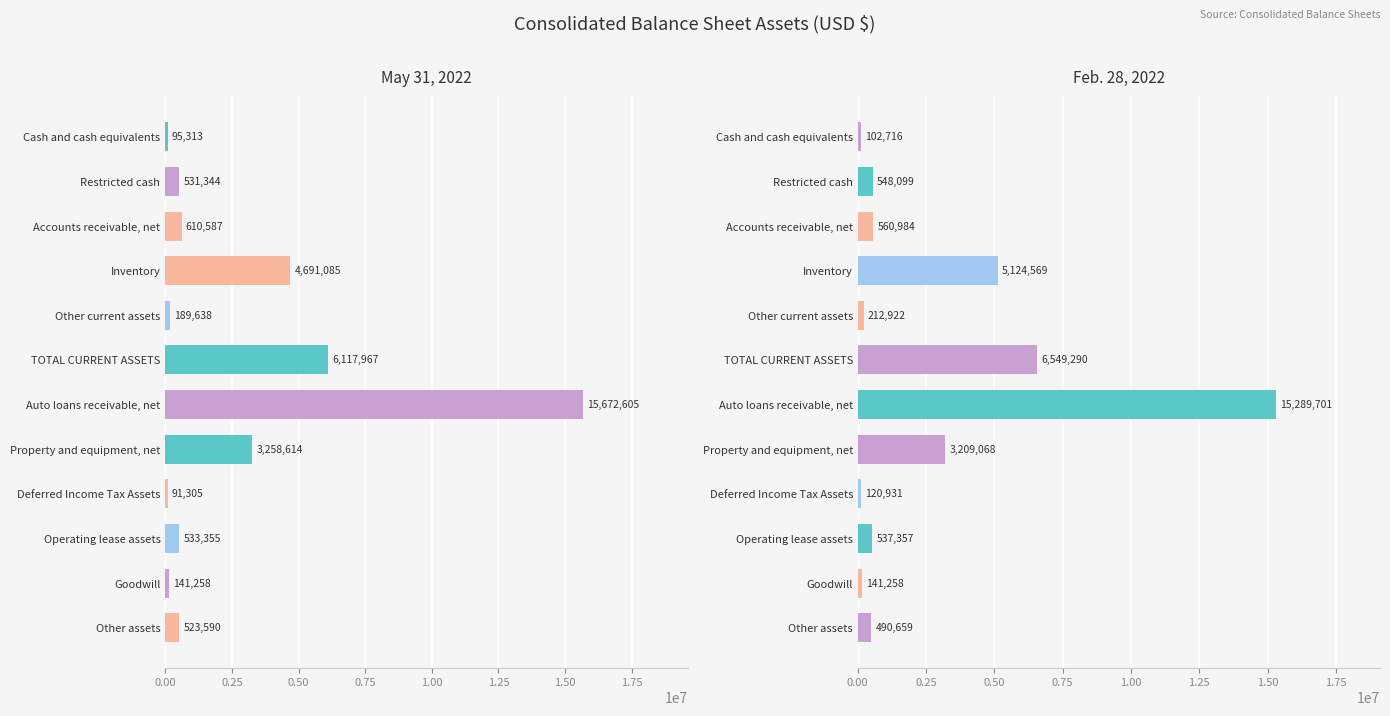

What is the highest value of the May 31, 2022 series?

15672605